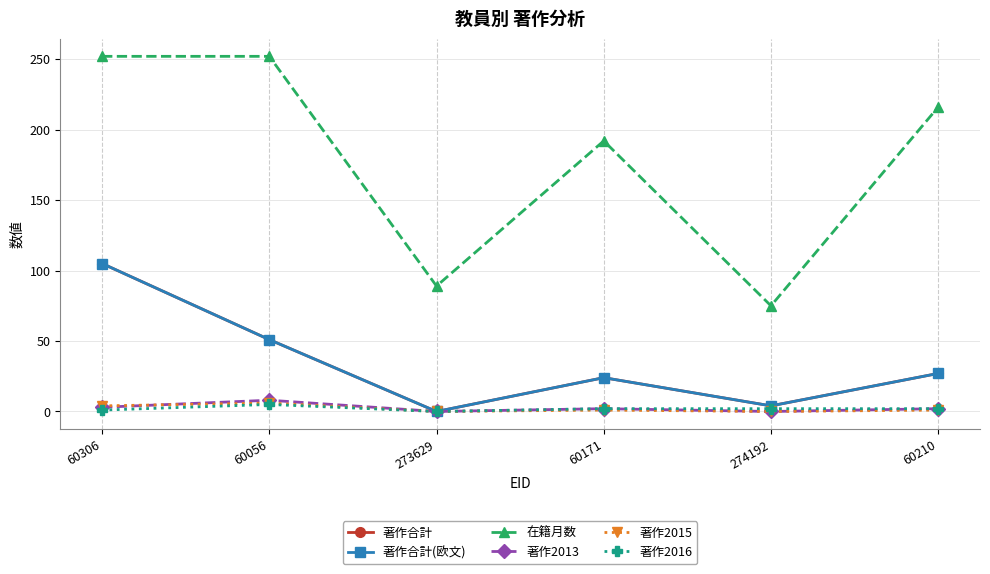

What is the value of the 著作2013 point at the 1st from the left?

3